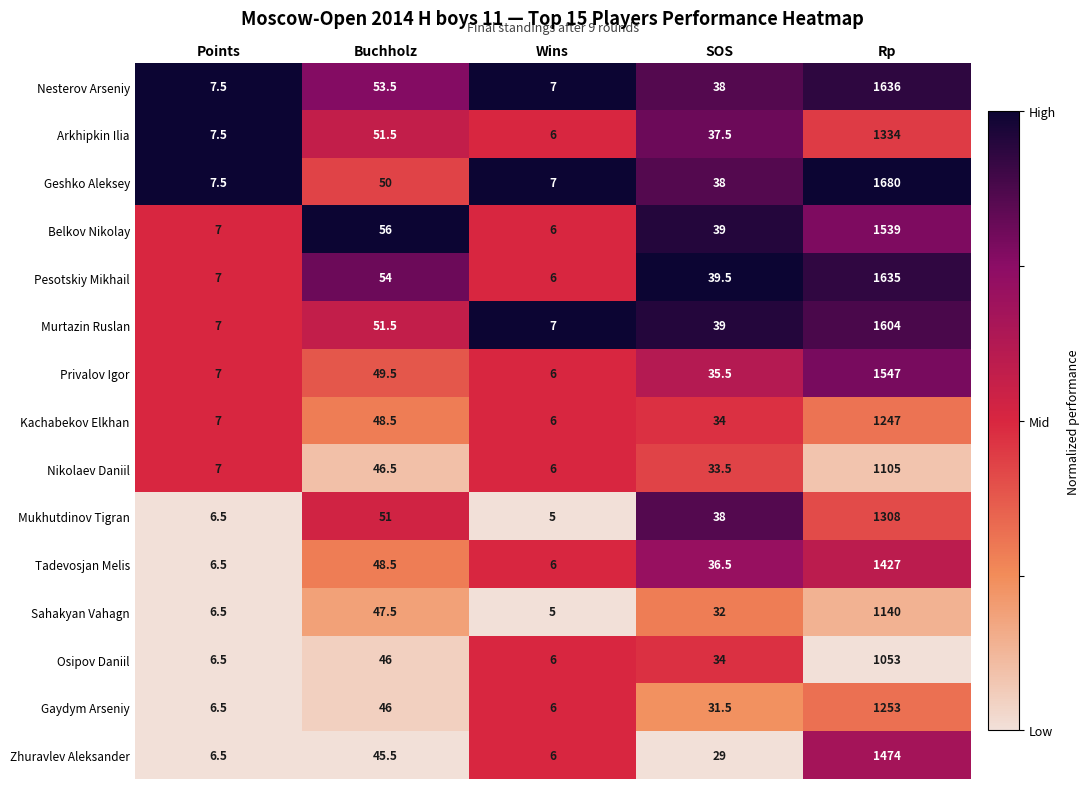

At which category is the sum across all series the highest?

Rp